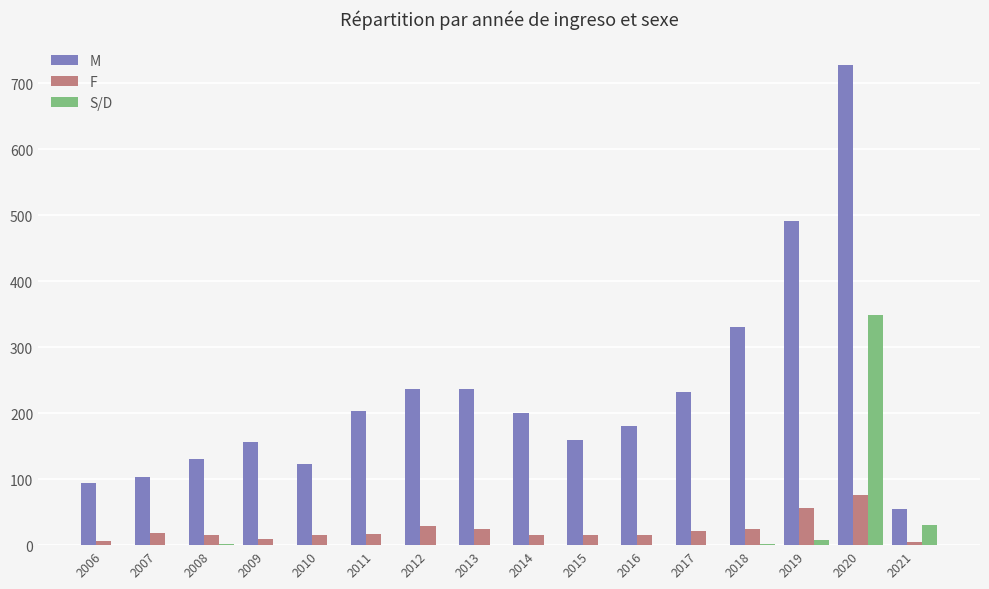

Which category has the highest value across all series?

2020